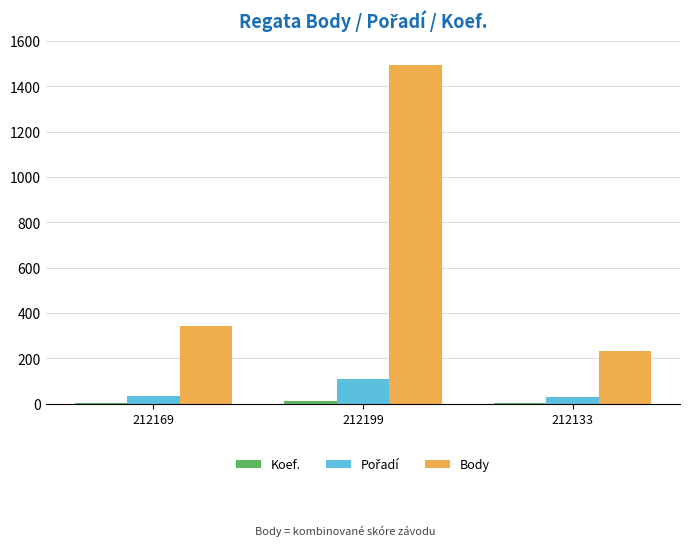

What is the total value across all series at 212169?

378